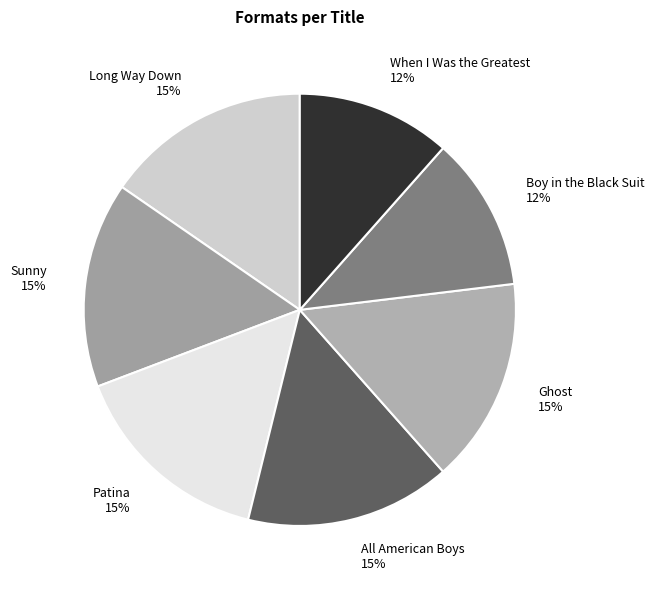

Approximately how many times larger is the value at Patina compared to Long Way Down?

1.0